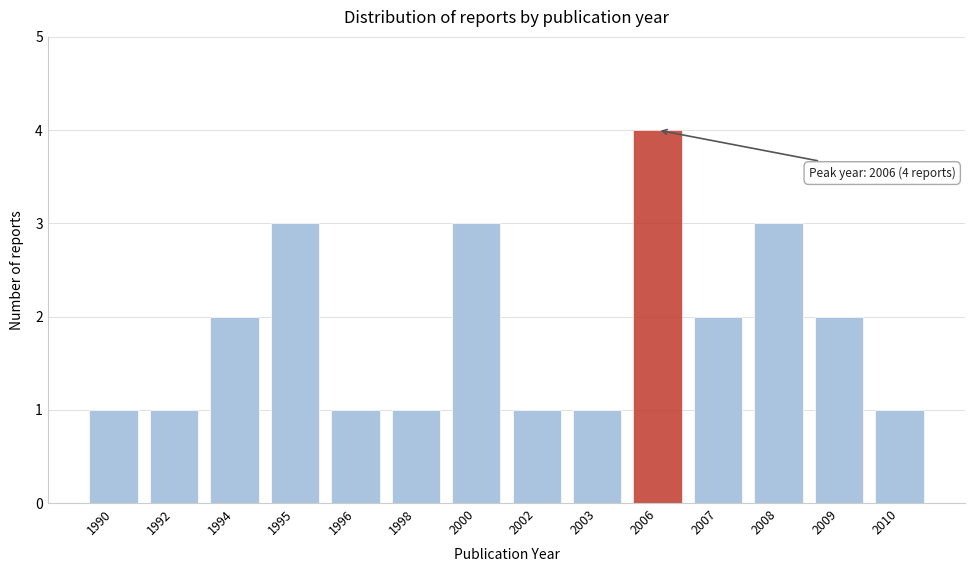

Reading left to right, extract all data points from this chart.

1990=1	1992=1	1994=2	1995=3	1996=1	1998=1	2000=3	2002=1	2003=1	2006=4	2007=2	2008=3	2009=2	2010=1